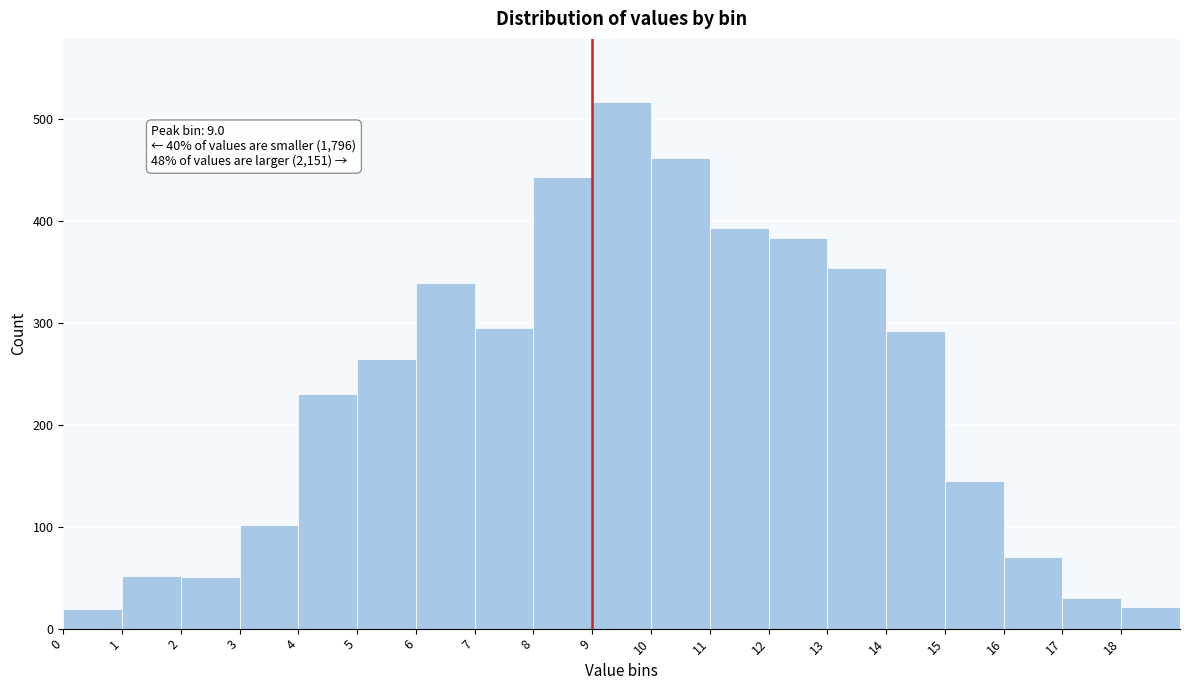

Over which range of the x-axis is the bar tallest?

9 to 10